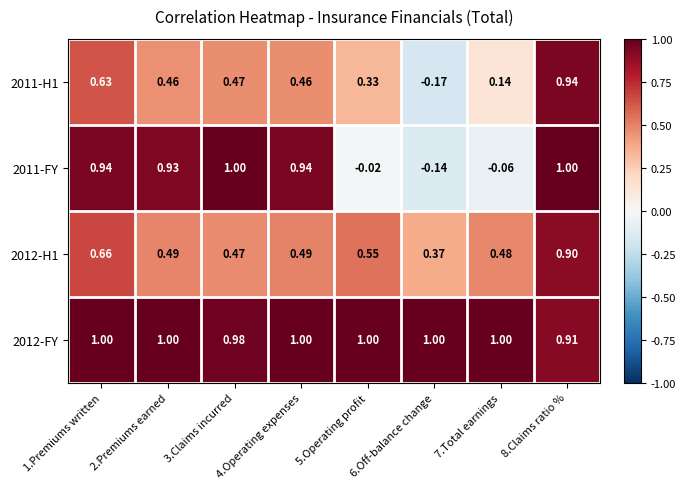

What is the total value across all series at 7.Total earnings?

1.6